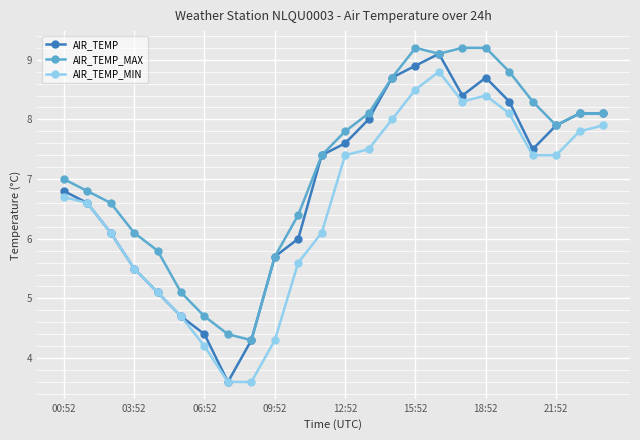

Which series has the widest spread of values?

AIR_TEMP